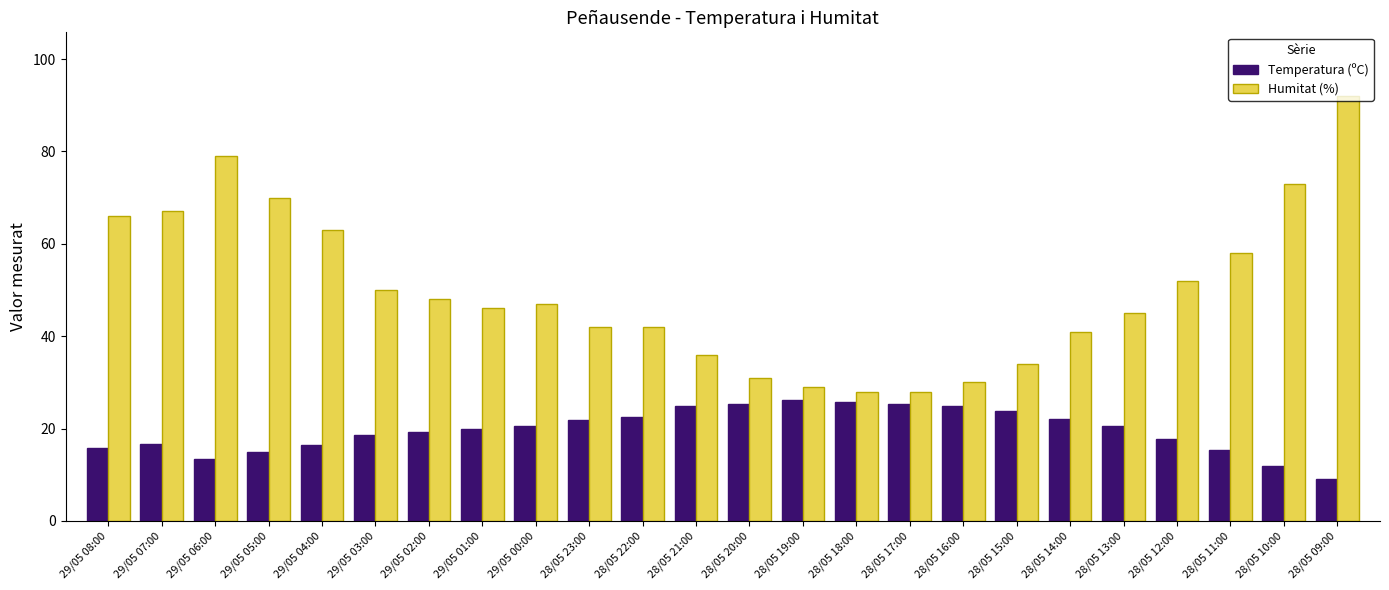

Read the Temperatura (ºC) value at 28/05 20:00.

25.4